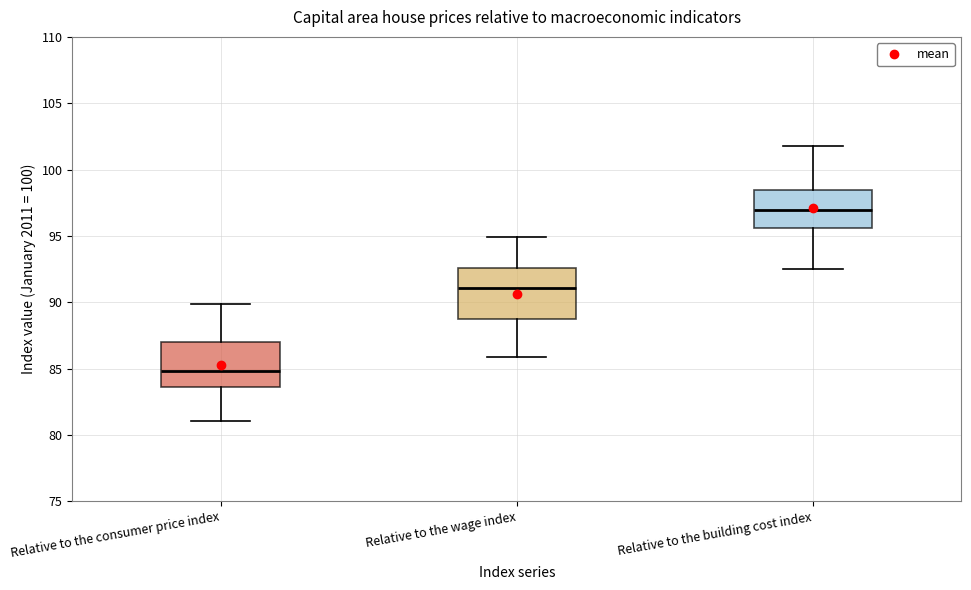

Reading left to right, transcribe this box plot: for each box, give where its median line is, the range the box spans, and where its two whiskers end, as read against the y-axis. The values are not printed on the chart, so give them approximately, as read against the axis.

Relative to the consumer price index: median 85.0, box 83.5 to 87.0, whiskers 81.0 to 90.0
Relative to the wage index: median 91.0, box 88.5 to 92.5, whiskers 86.0 to 95.0
Relative to the building cost index: median 97.0, box 95.5 to 98.5, whiskers 92.5 to 102.0